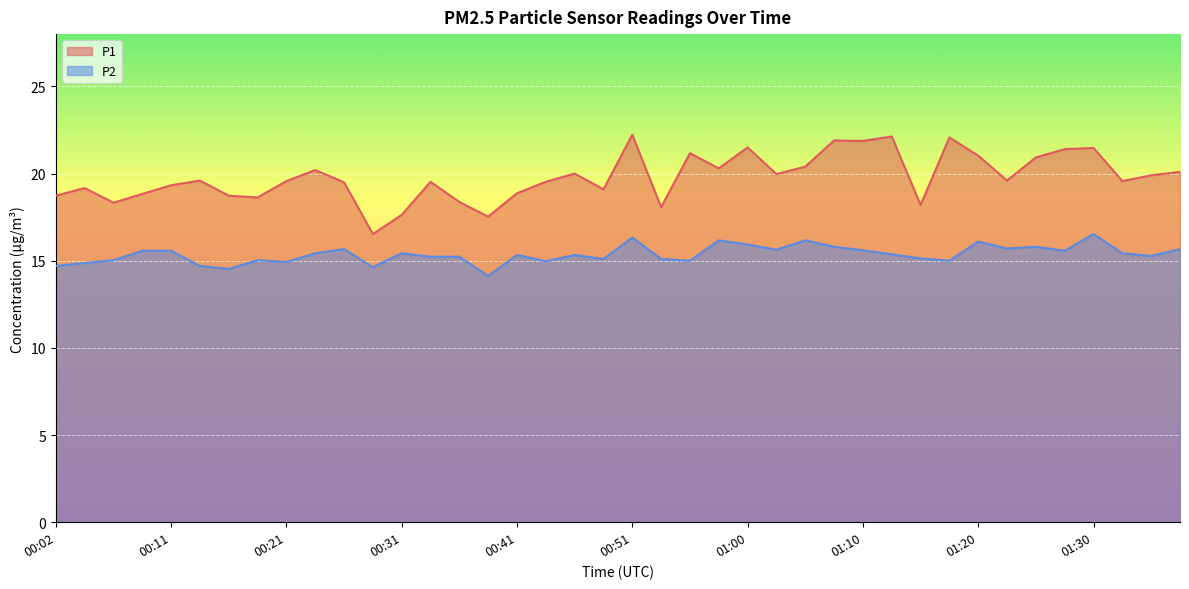

Reading left to right, extract all data points from this chart.

P1: 18.7	19.2	18.3	18.8	19.3	19.6	18.7	18.6	19.6	20.2	19.5	16.5	17.6	19.5	18.4	17.5	18.9	19.5	20.0	19.1	22.2	18.1	21.2	20.3	21.5	20.0	20.4	21.9	21.9	22.1	18.2	22.1	21.0	19.6	20.9	21.4	21.5	19.6	19.9	20.1
P2: 14.7	14.9	15.0	15.6	15.6	14.7	14.5	15.0	14.9	15.4	15.7	14.6	15.4	15.2	15.2	14.1	15.3	15.0	15.3	15.1	16.3	15.1	15.0	16.2	15.9	15.6	16.2	15.8	15.6	15.4	15.1	15.0	16.1	15.7	15.8	15.6	16.5	15.4	15.3	15.7